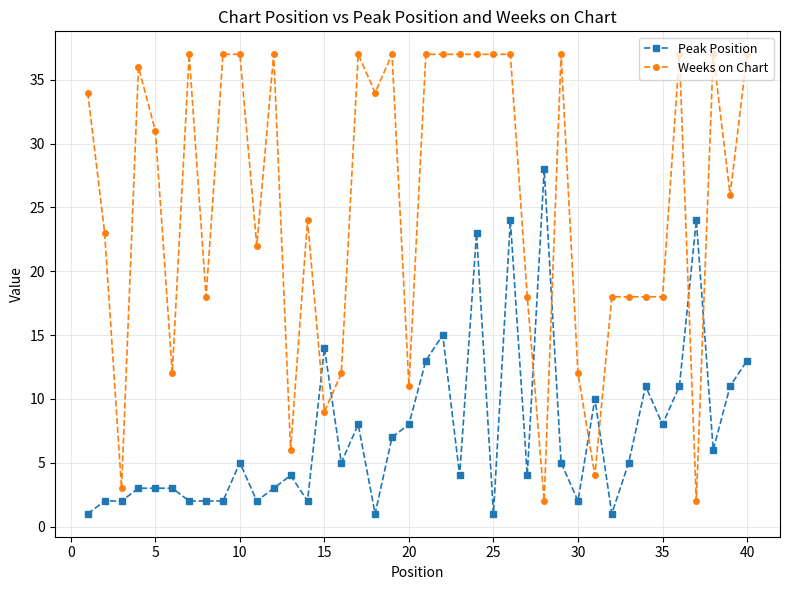

True or false: Weeks on Chart has more than 1 points higher than both neighbors.

True